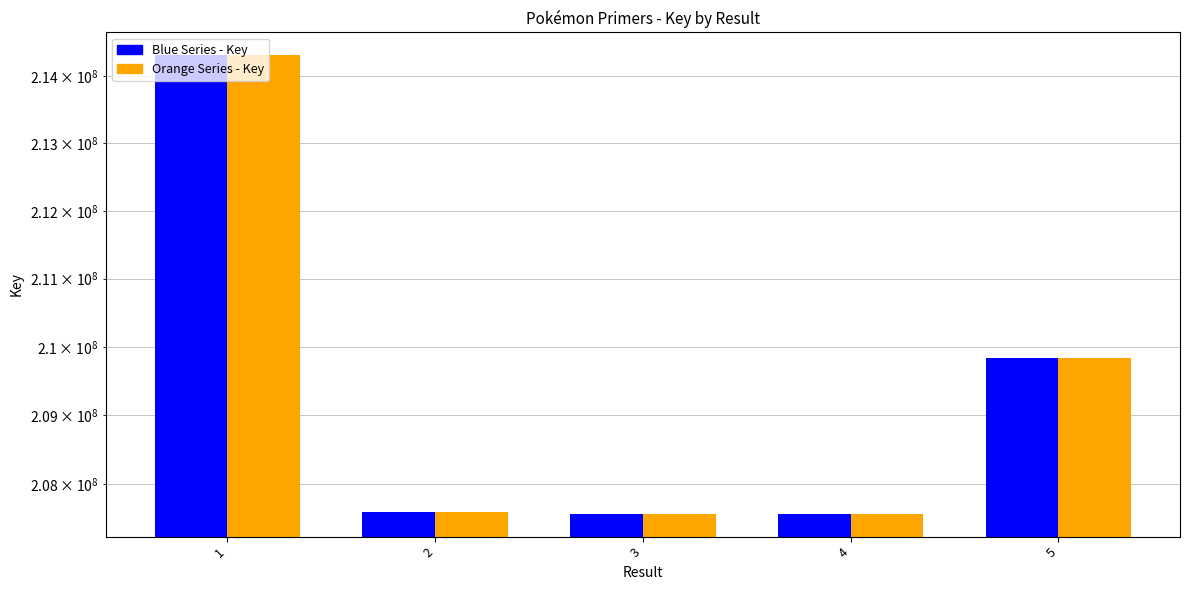

How many bars are there in each group?

2